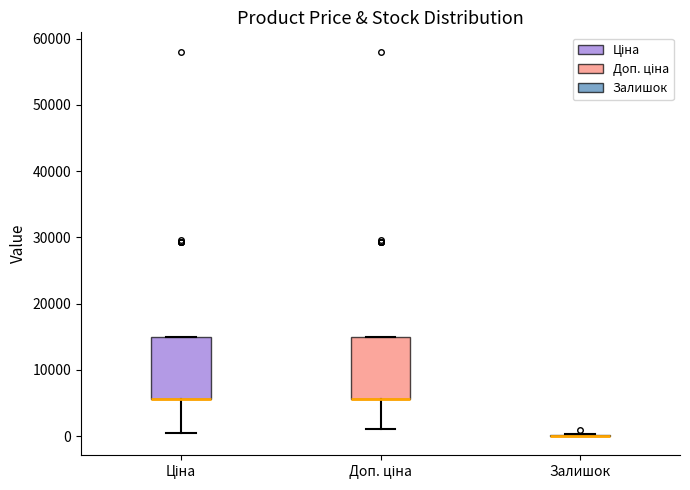

Reading left to right, transcribe this box plot: for each box, give where its median line is, the range the box spans, and where its two whiskers end, as read against the y-axis. The values are not printed on the chart, so give them approximately, as read against the axis.

Ціна: median 6000 (drawn on the box's lower edge), box 6000 to 15000, whiskers 0 to 15000
Доп. ціна: median 6000 (drawn on the box's lower edge), box 6000 to 15000, whiskers 1000 to 15000
Залишок: box collapsed to a line at 0, whiskers 0 to 0